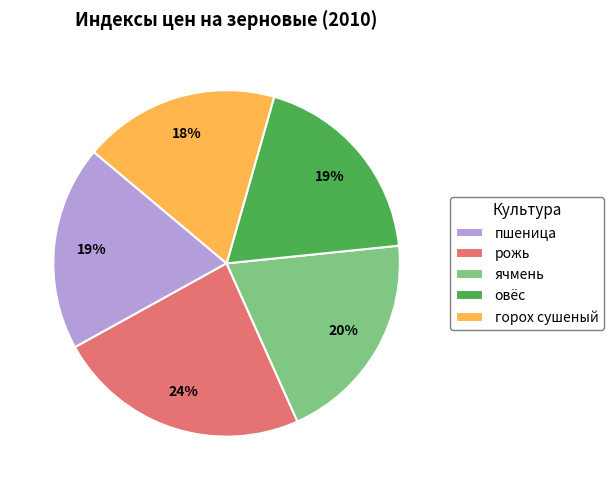

To the nearest percent, what percentage of the pie is рожь?

24%